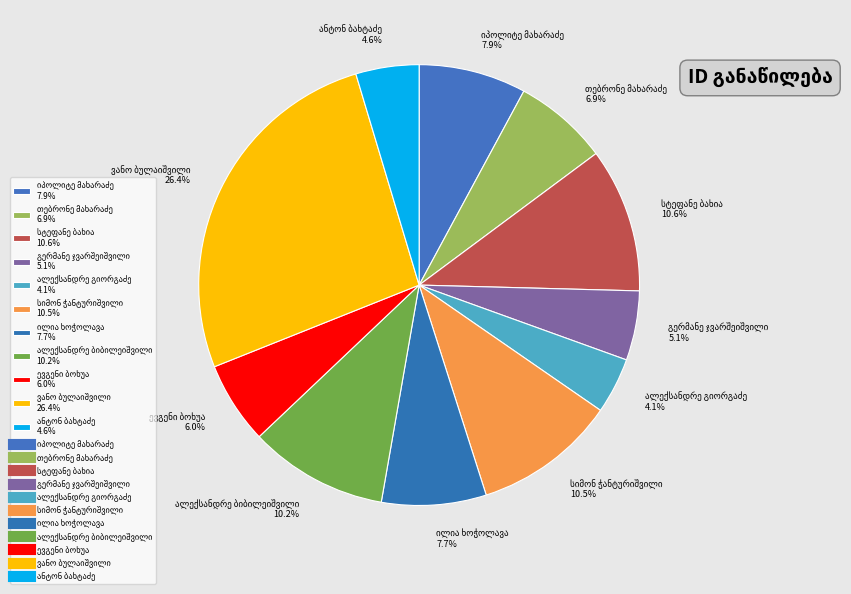

Is there a majority slice in this chart?

No